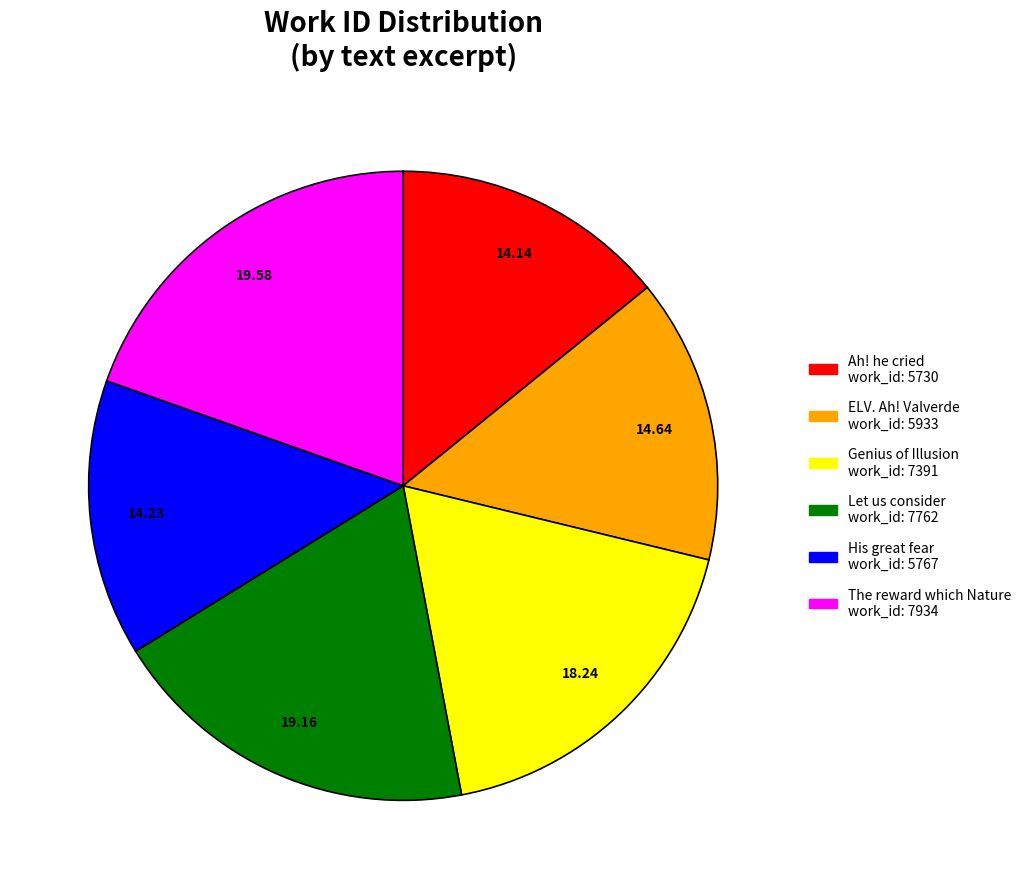

How many segments does this pie chart have?

6